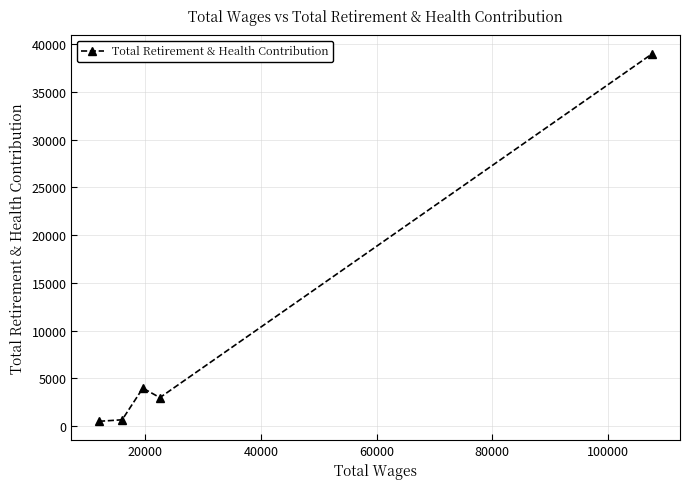

What is the value of the 5th point from the left?

39022